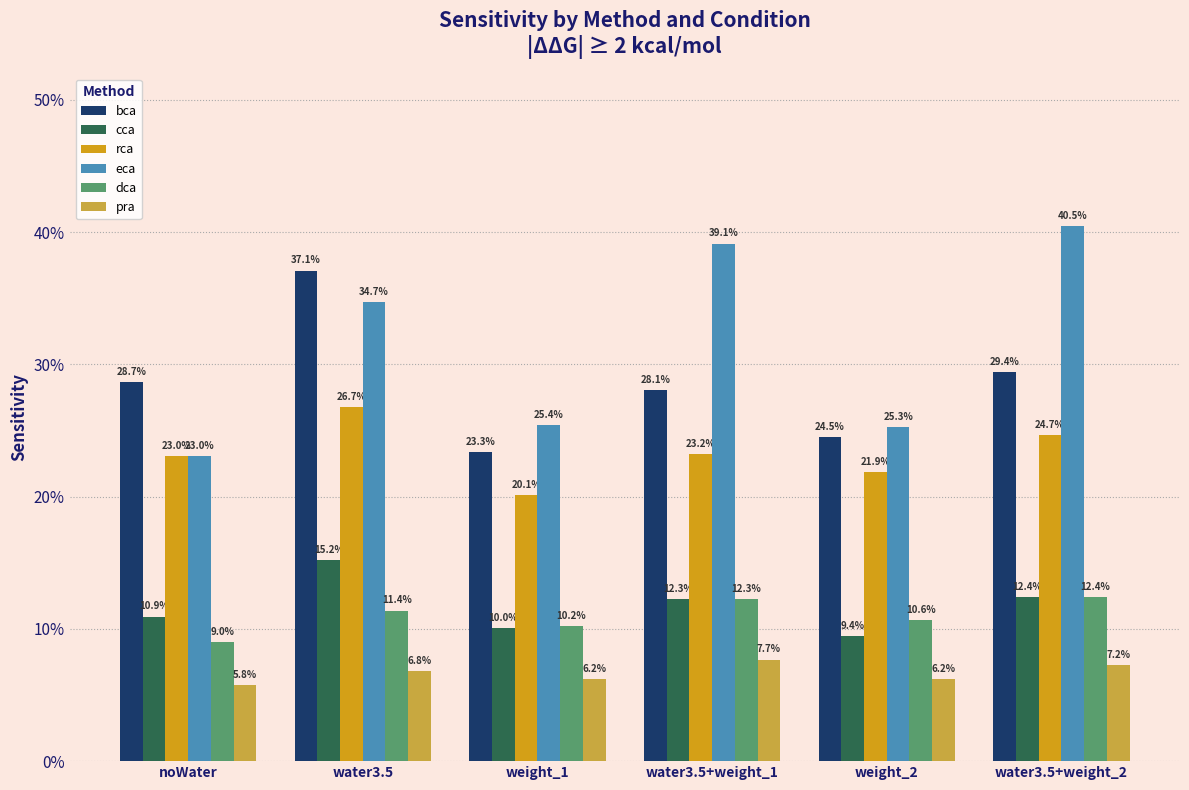

What is the label of the 6th bar from the left?

water3.5+weight_2